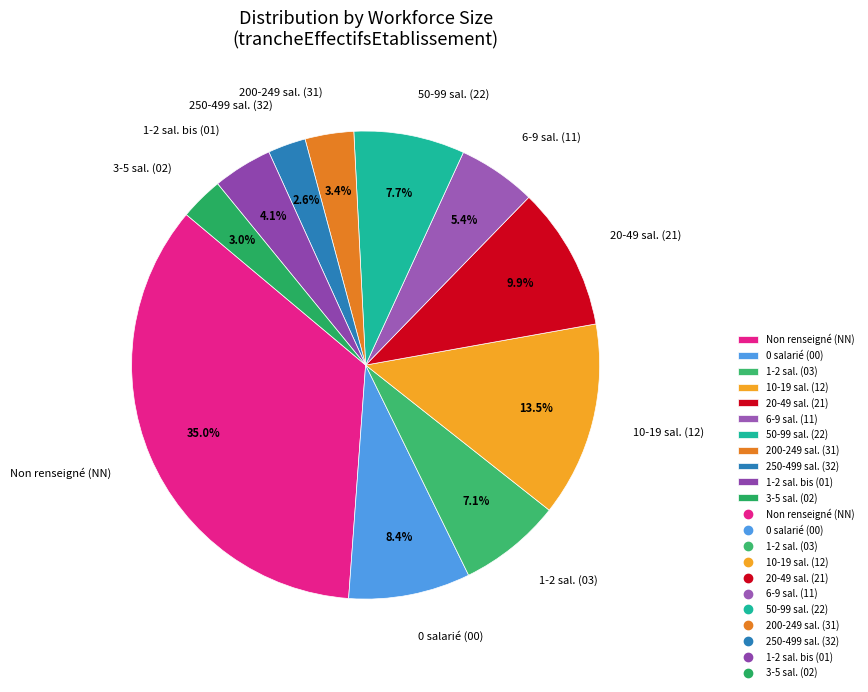

Combined, do 10-19 sal. (12) and 50-99 sal. (22) account for over 50%?

No